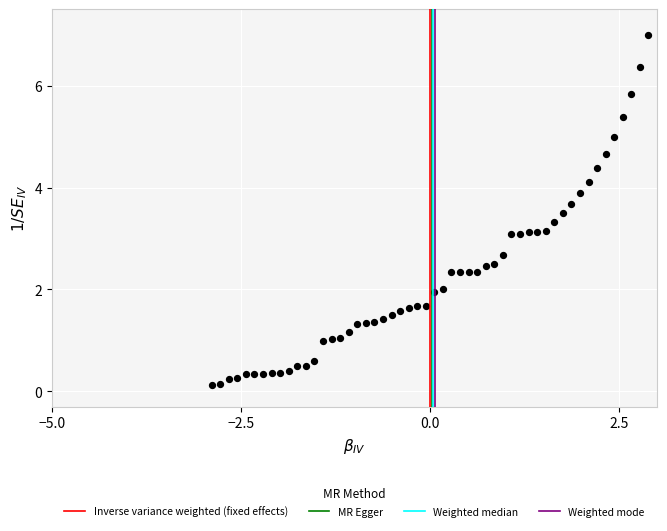

What is the range of X values (max minus min)?

5.8